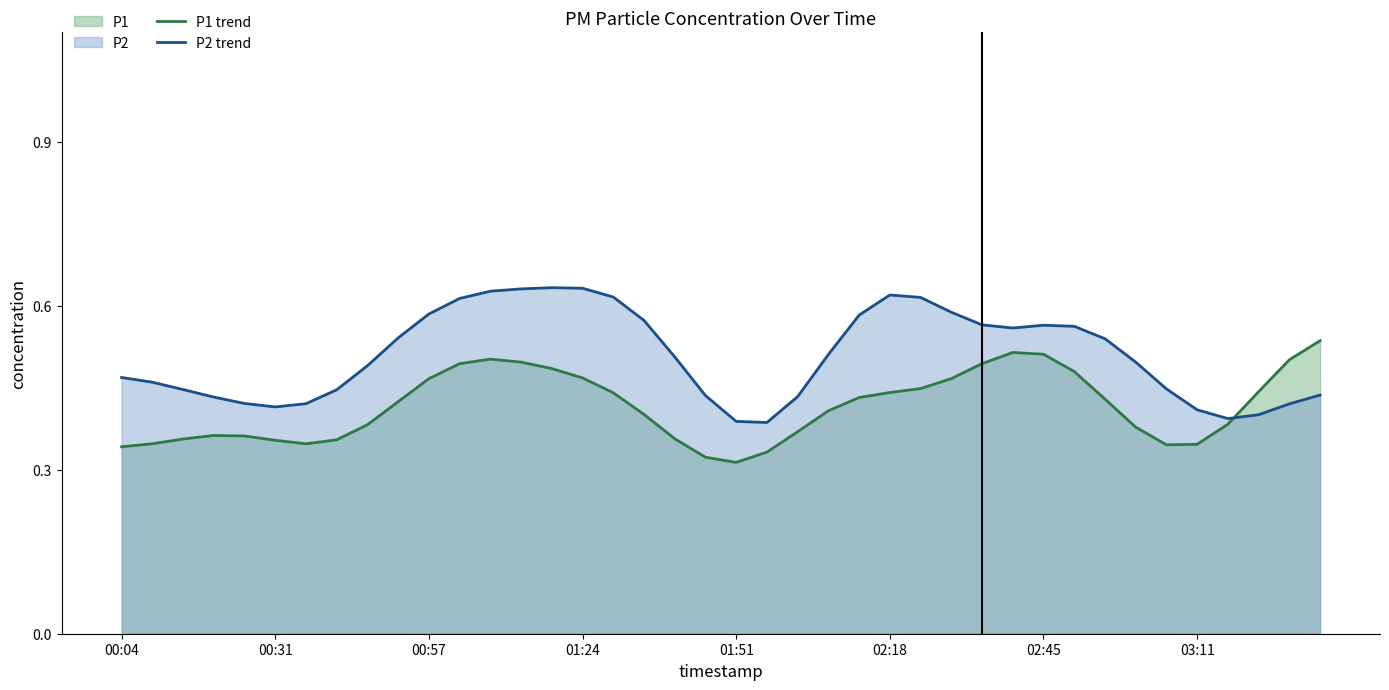

How many intersections are there between P2 trend and P1 trend?

1